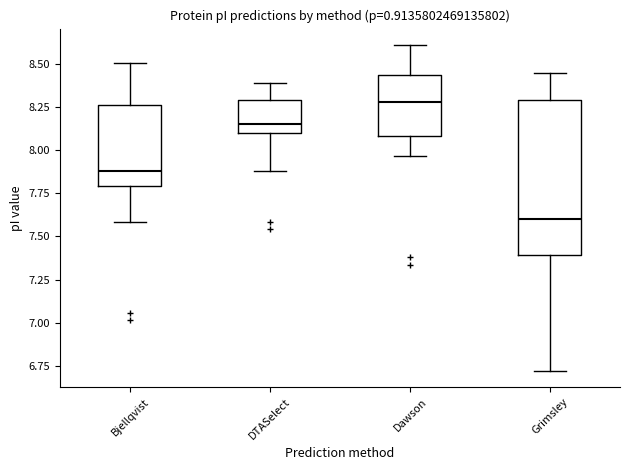

Reading left to right, read every box against the y-axis: the position of its median line, the range the box covers, and the ends of its whiskers. The values are not printed on the chart, so give them approximately, as read against the axis.

Bjellqvist: median 7.90, box 7.80 to 8.25, whiskers 7.60 to 8.50
DTASelect: median 8.15, box 8.10 to 8.30, whiskers 7.90 to 8.40
Dawson: median 8.30, box 8.10 to 8.45, whiskers 7.95 to 8.60
Grimsley: median 7.60, box 7.40 to 8.30, whiskers 6.70 to 8.45